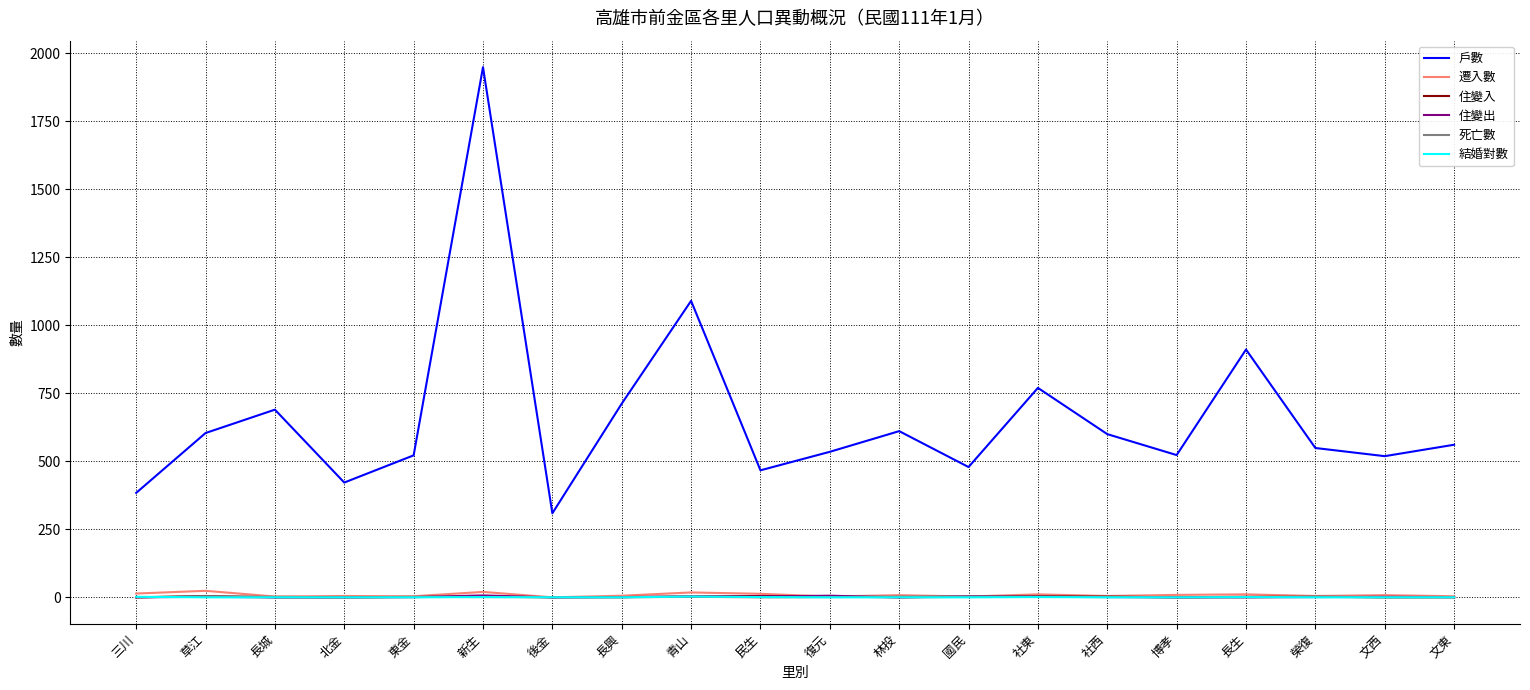

At which category is the sum across all series the highest?

新生